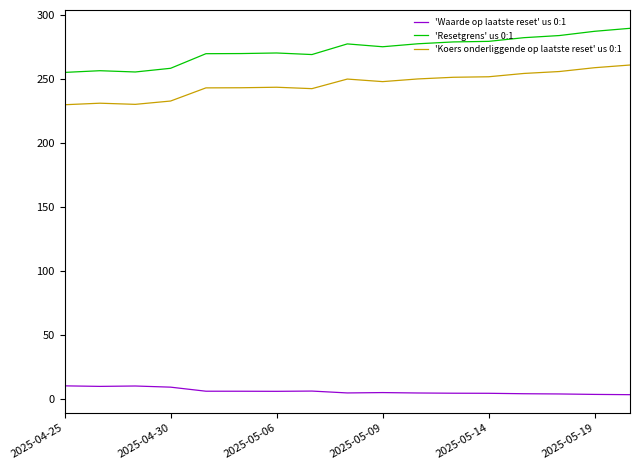

What is the difference between the maximum and minimum values in the 'Koers onderliggende op laatste reset' us 0:1 series?

31.1